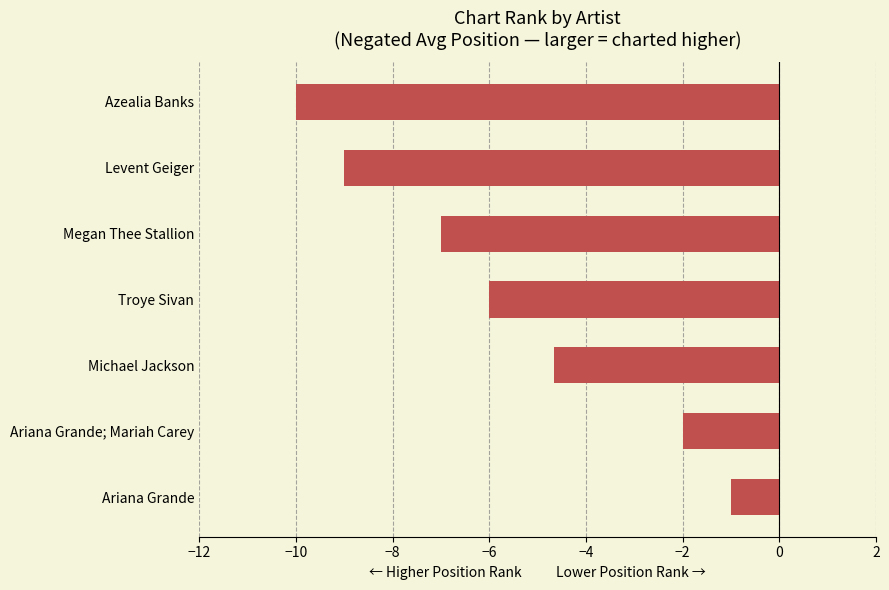

How many bars are there in total?

7